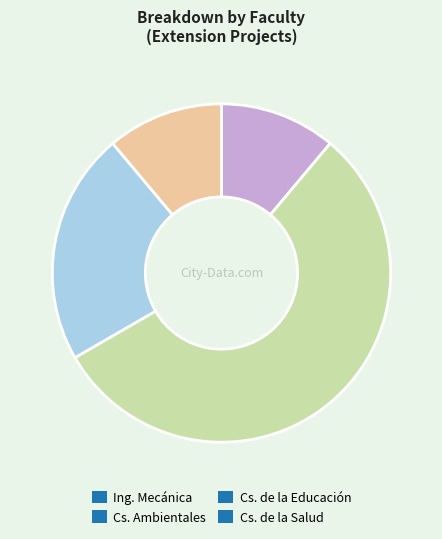

What is the largest slice in the pie chart?

Cs. Ambientales